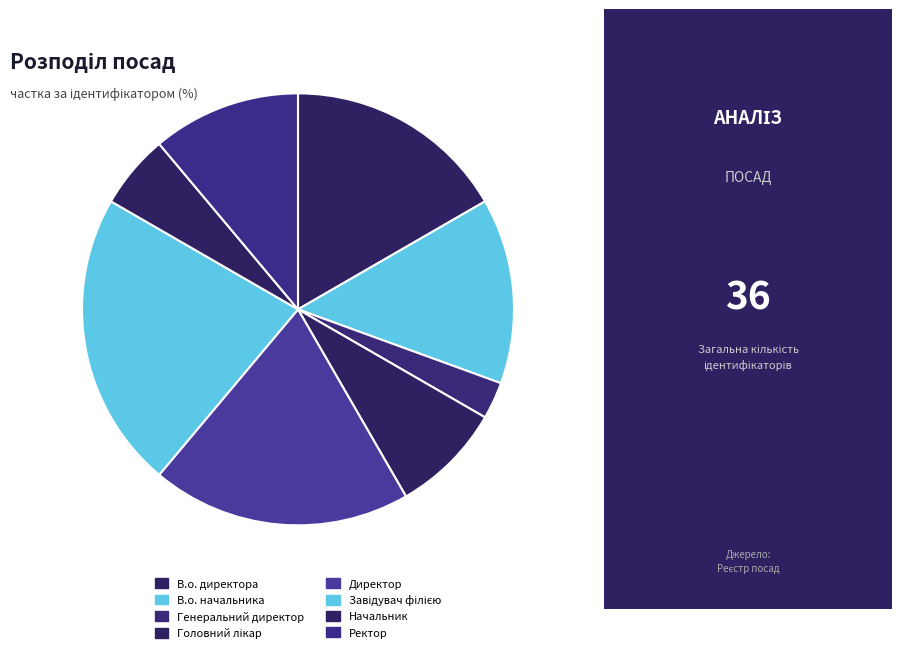

How many segments does this pie chart have?

8